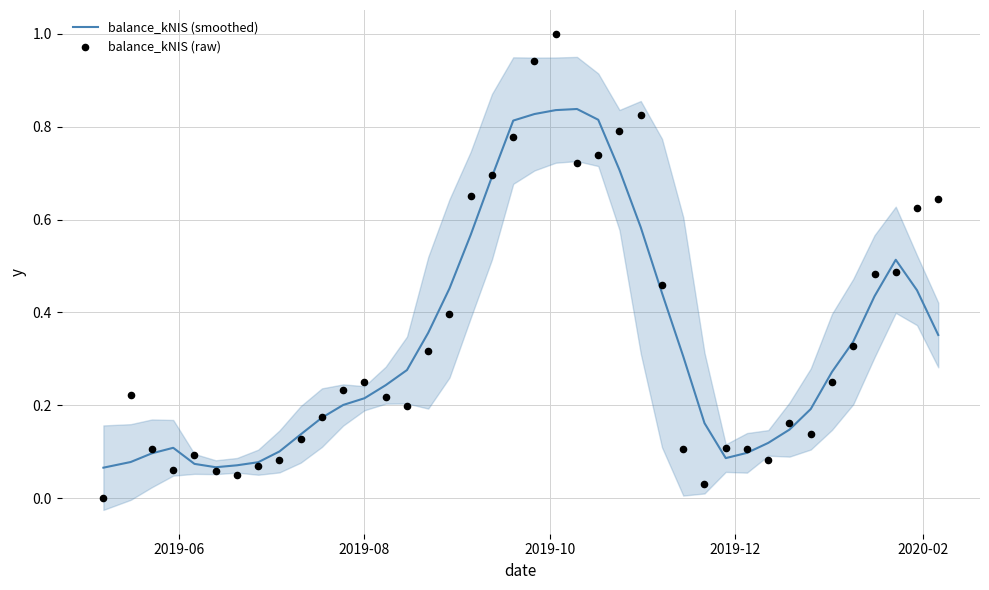

At how many categories does at least one series exceed 0?

40